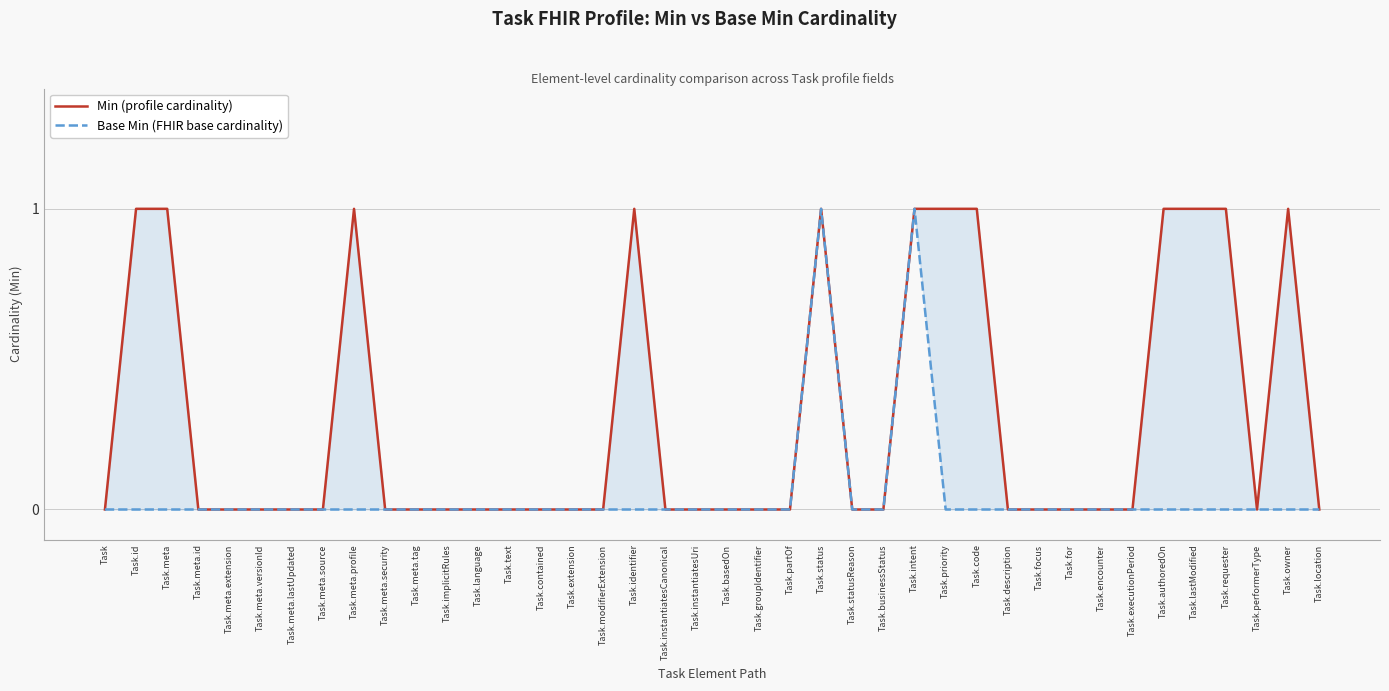

Does the chart display data point markers on the line(s)?

No